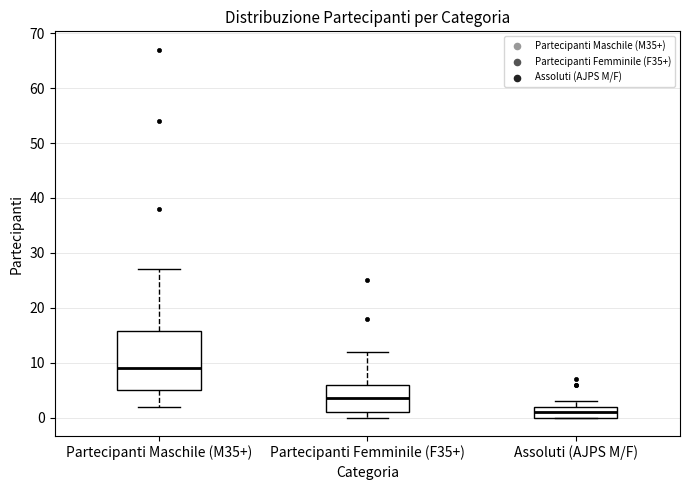

Reading left to right, transcribe this box plot: for each box, give where its median line is, the range the box spans, and where its two whiskers end, as read against the y-axis. The values are not printed on the chart, so give them approximately, as read against the axis.

Partecipanti Maschile (M35+): median 9, box 5 to 16, whiskers 2 to 27
Partecipanti Femminile (F35+): median 4, box 1 to 6, whiskers 0 to 12
Assoluti (AJPS M/F): median 1, box 0 to 2, whiskers 0 to 3